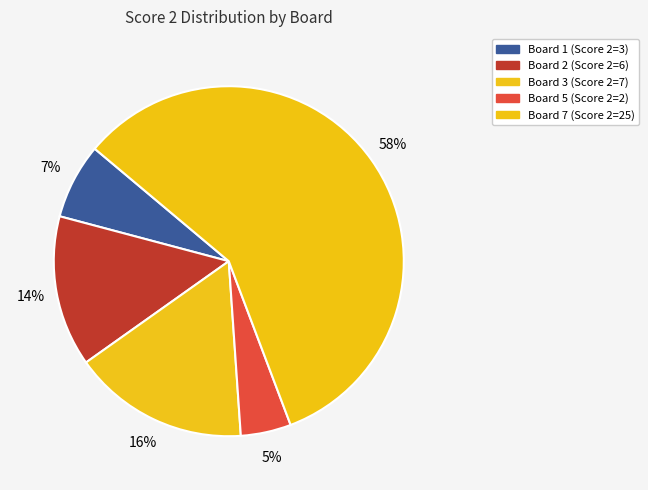

Which slice is the largest?

Board 7